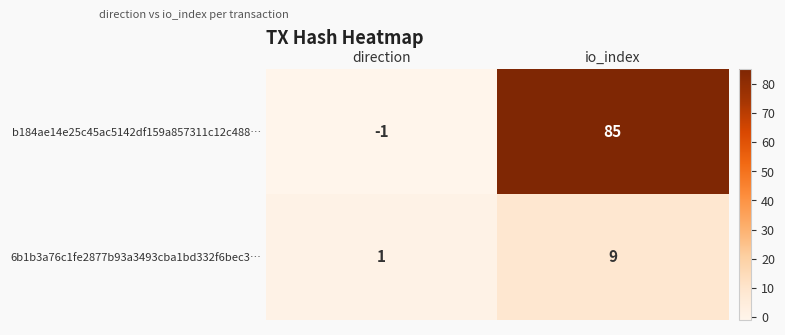

At which category does the chart reach its minimum across all series?

direction